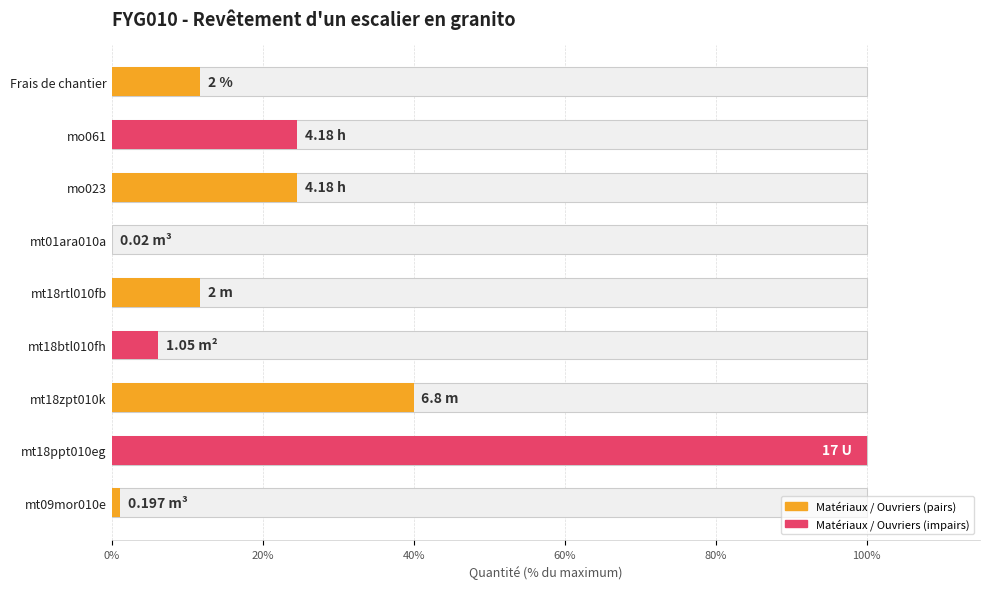

True or false: the data shows 6.4 at mt18rtl010fb.

False